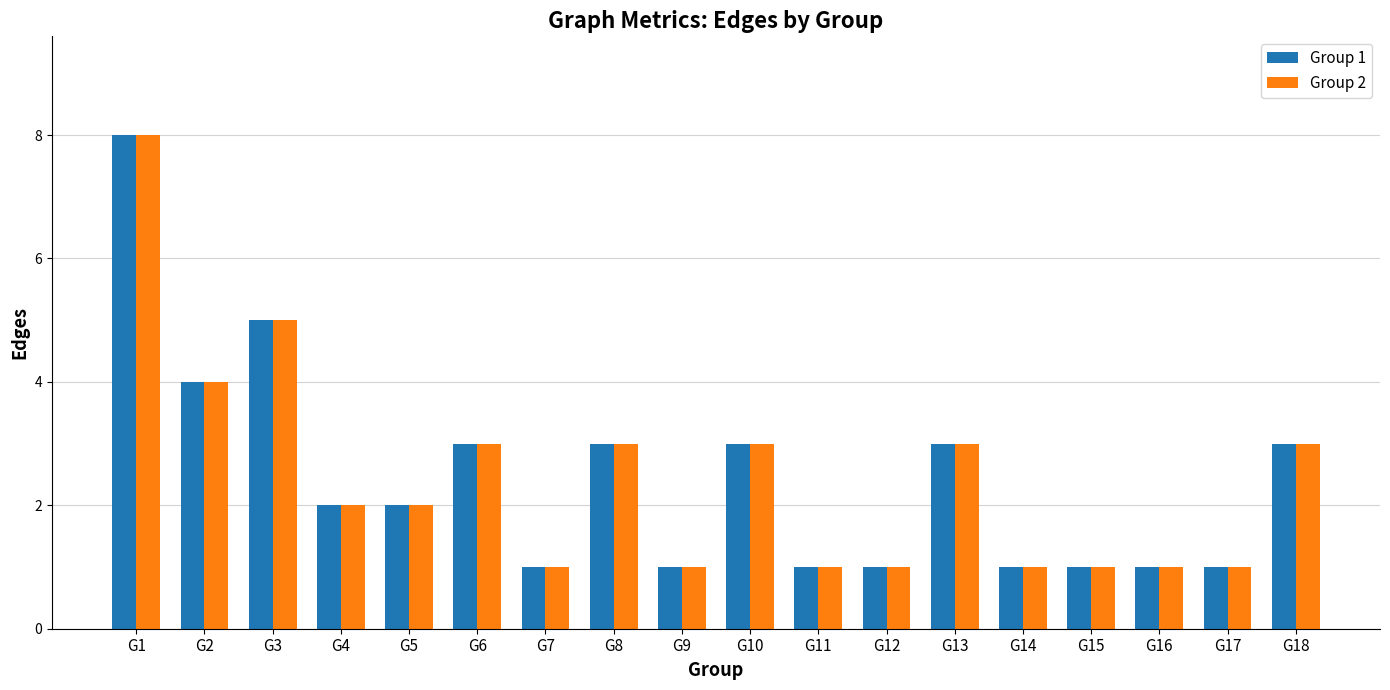

Are the bars horizontal?

No